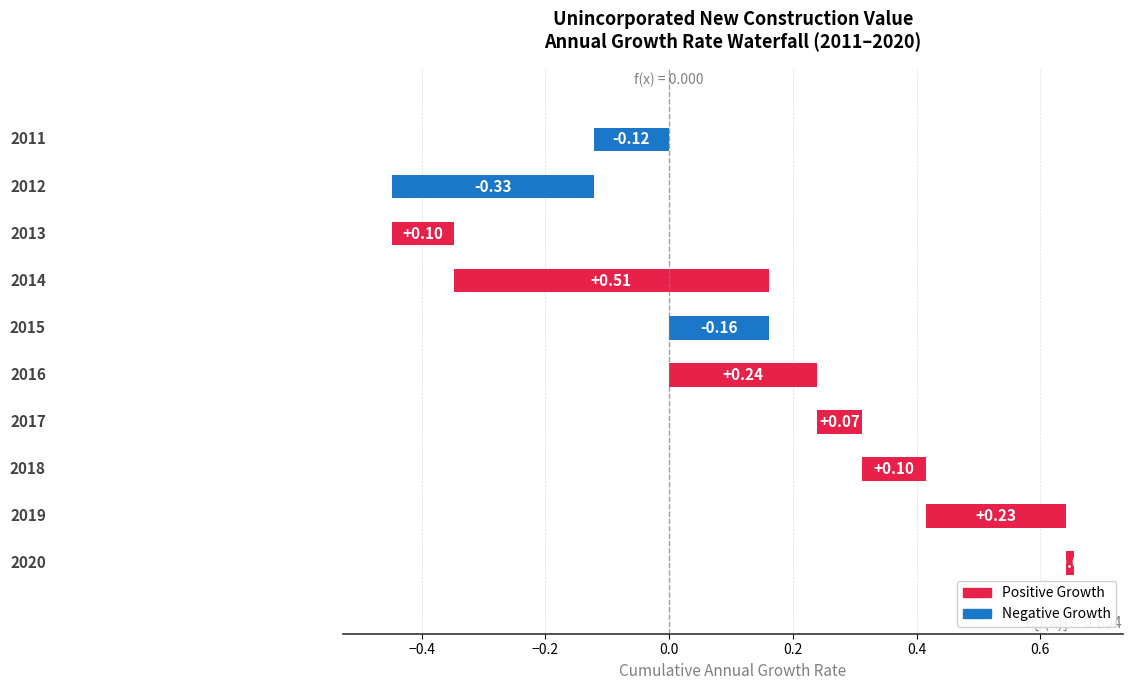

How many data points are above 0?

7